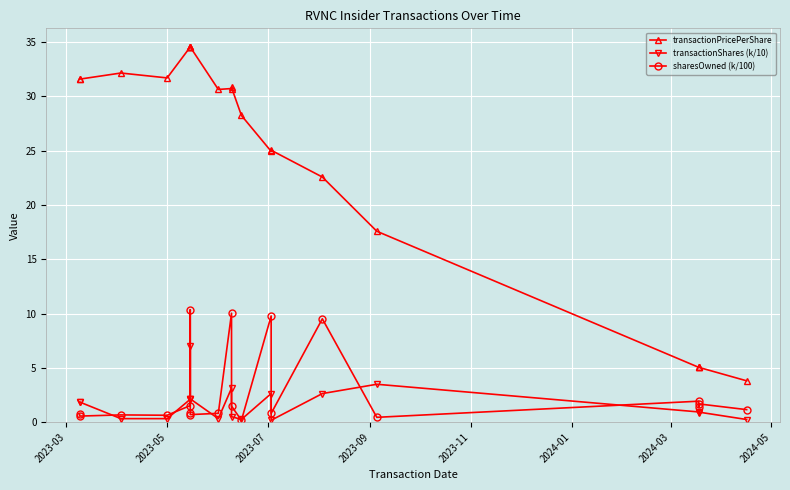

True or false: transactionPricePerShare and sharesOwned (k/100) intersect in this chart.

False